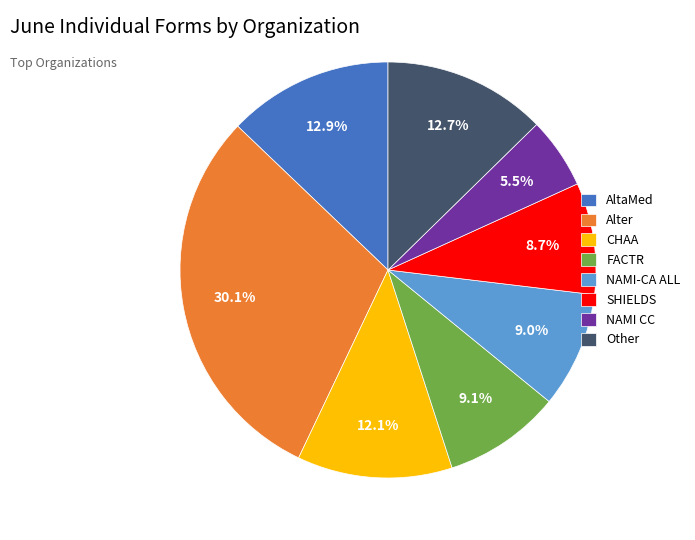

Does CHAA account for over 50% of the chart?

No